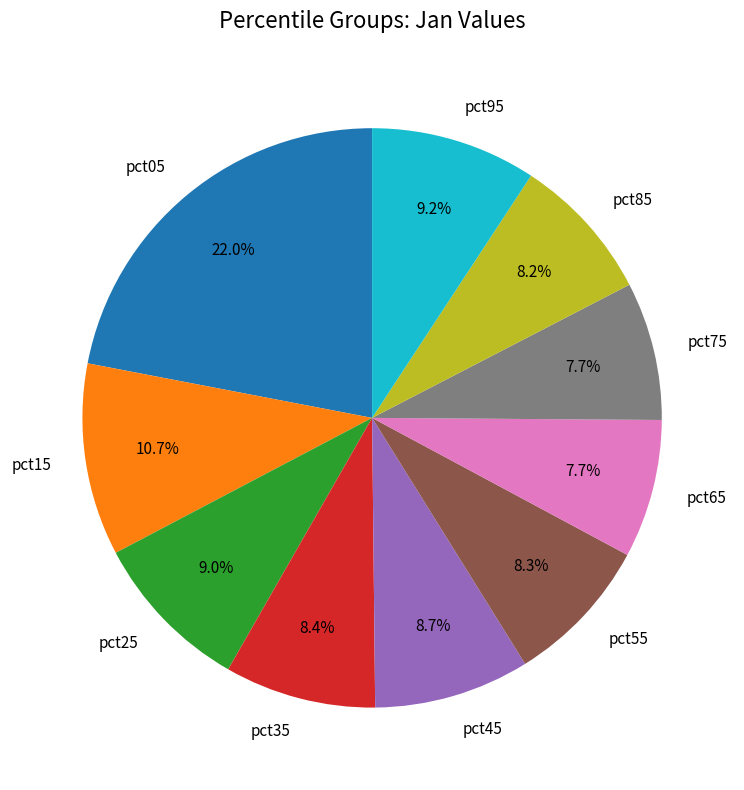

Is there a majority slice in this chart?

No